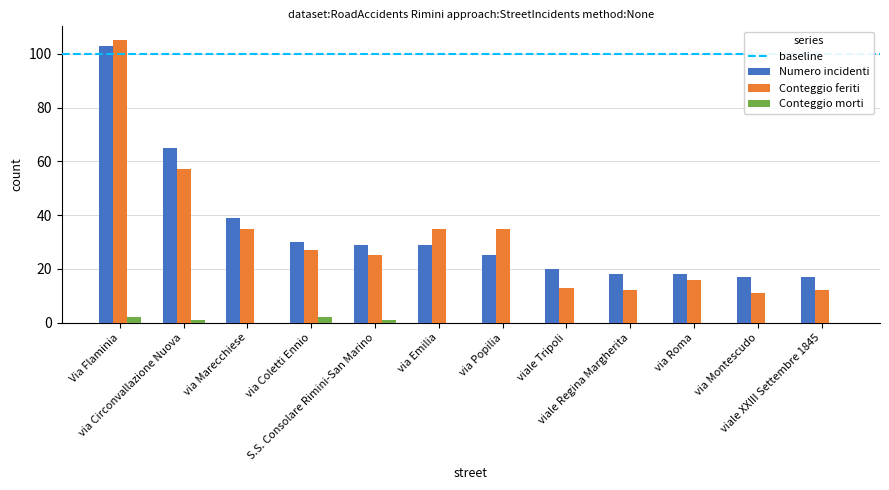

What is the sum of all Conteggio morti values?

6